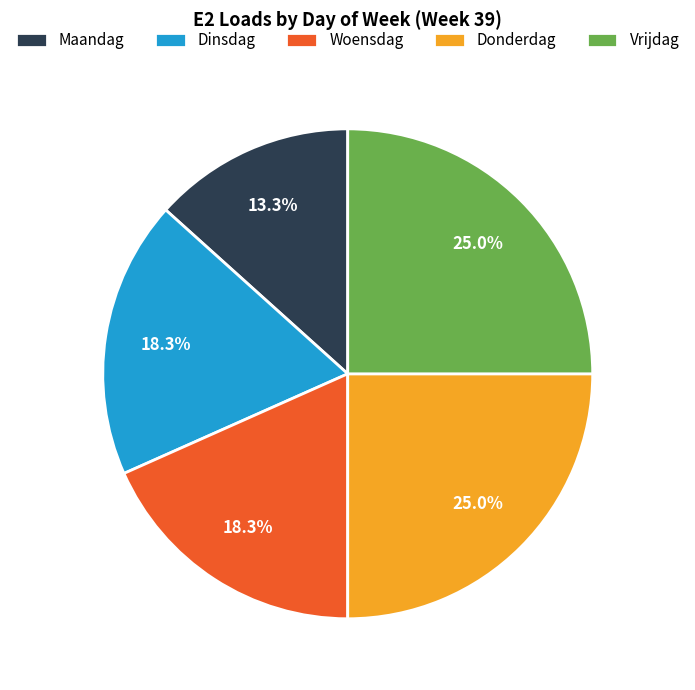

To the nearest percent, what is the difference between the largest and smallest slice percentages?

12%